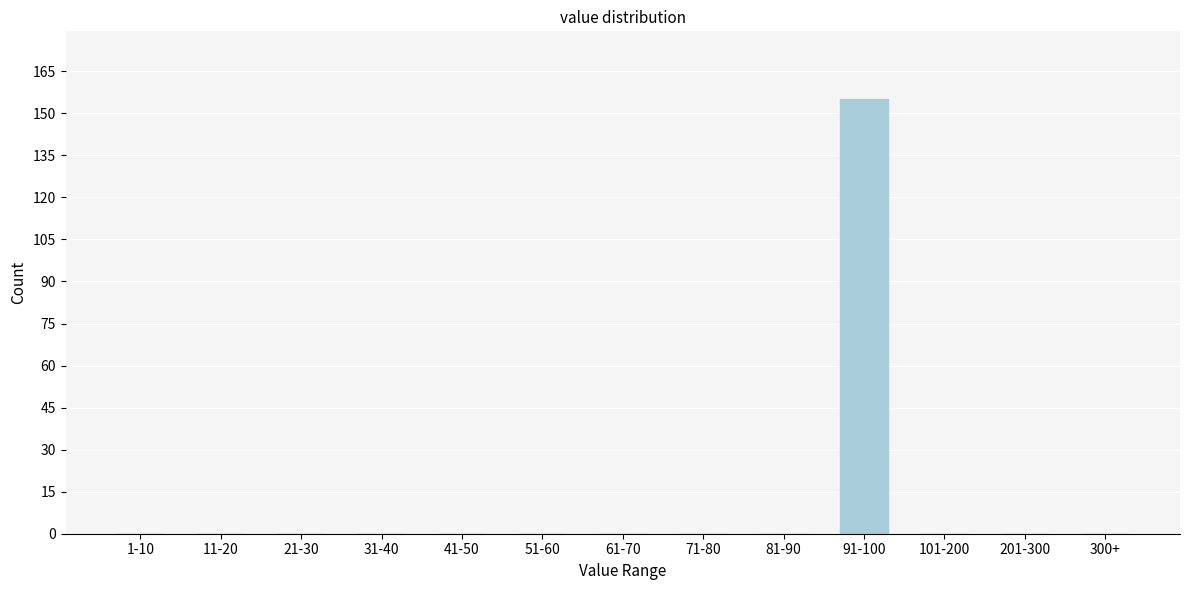

Reading left to right, extract all data points from this chart.

1-10=0	11-20=0	21-30=0	31-40=0	41-50=0	51-60=0	61-70=0	71-80=0	81-90=0	91-100=155	101-200=0	201-300=0	300+=0